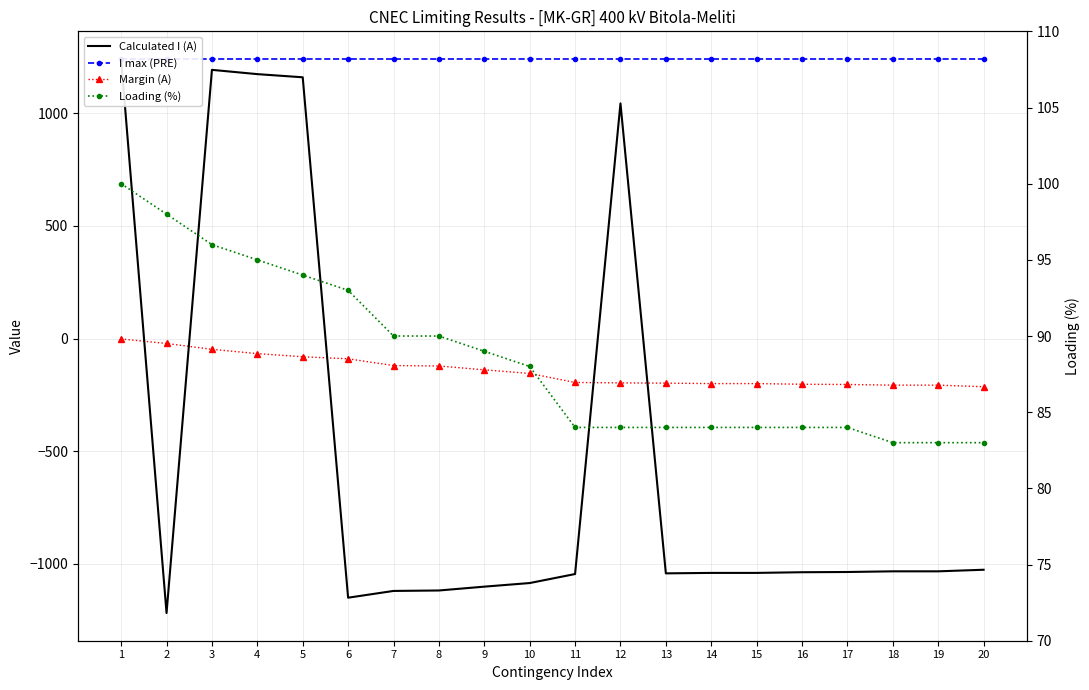

What is the minimum value shown in the chart?

-1218